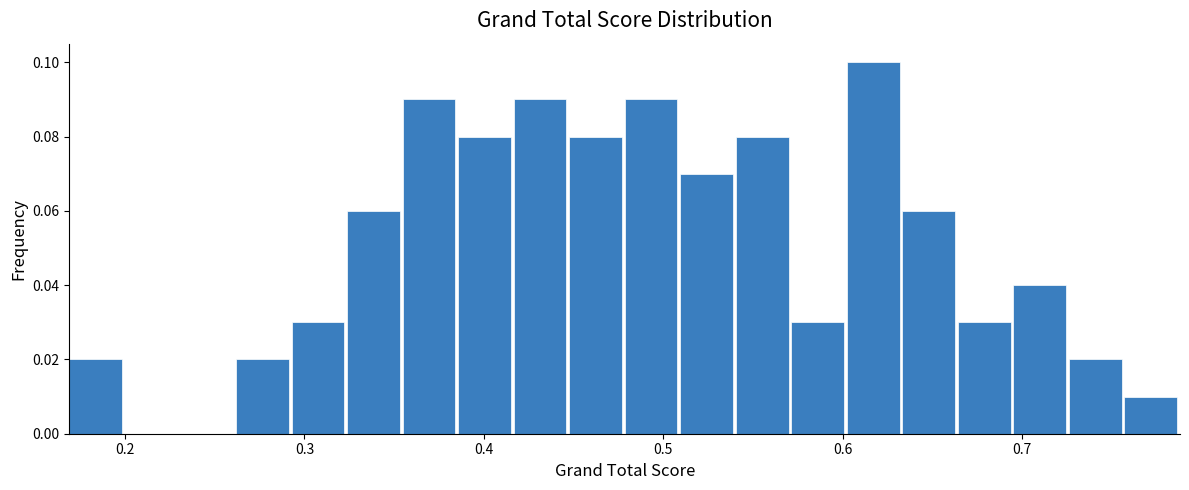

Read against the x-axis, roughly where is the centre of the tallest bar?

0.62